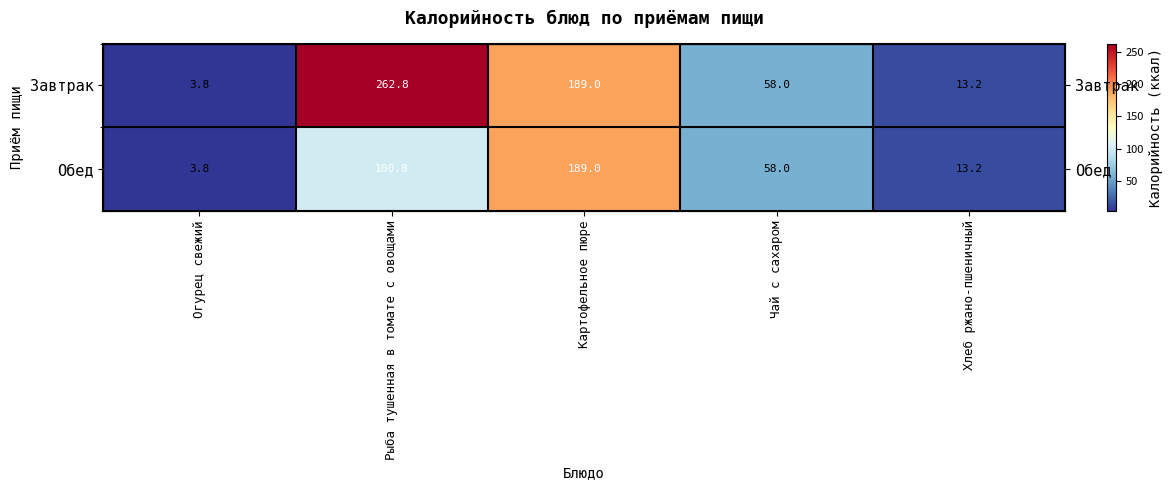

True or false: Обед has a value of 76.6 at Картофельное пюре.

False